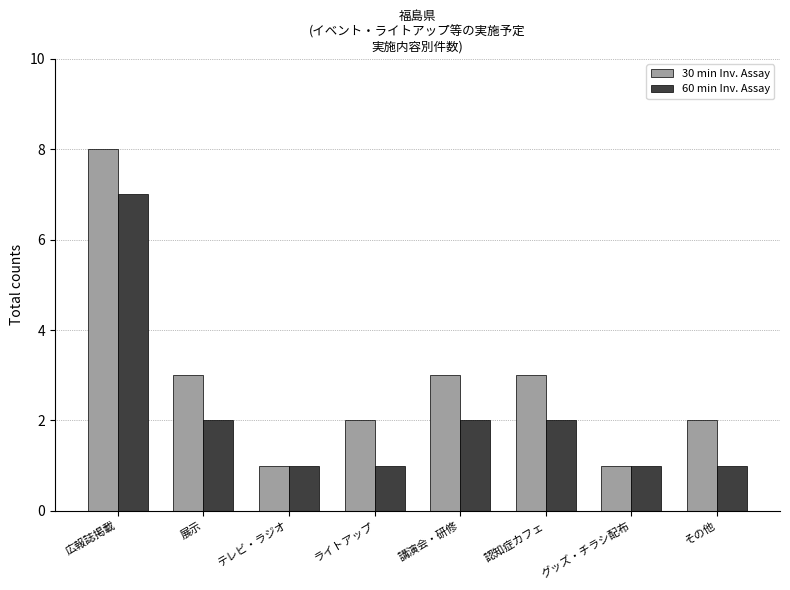

True or false: 60 min Inv. Assay has a value of 3 at 展示.

False